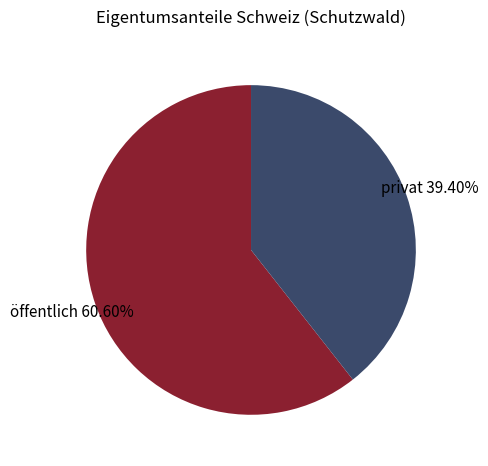

Which has a higher value, öffentlich or privat?

öffentlich